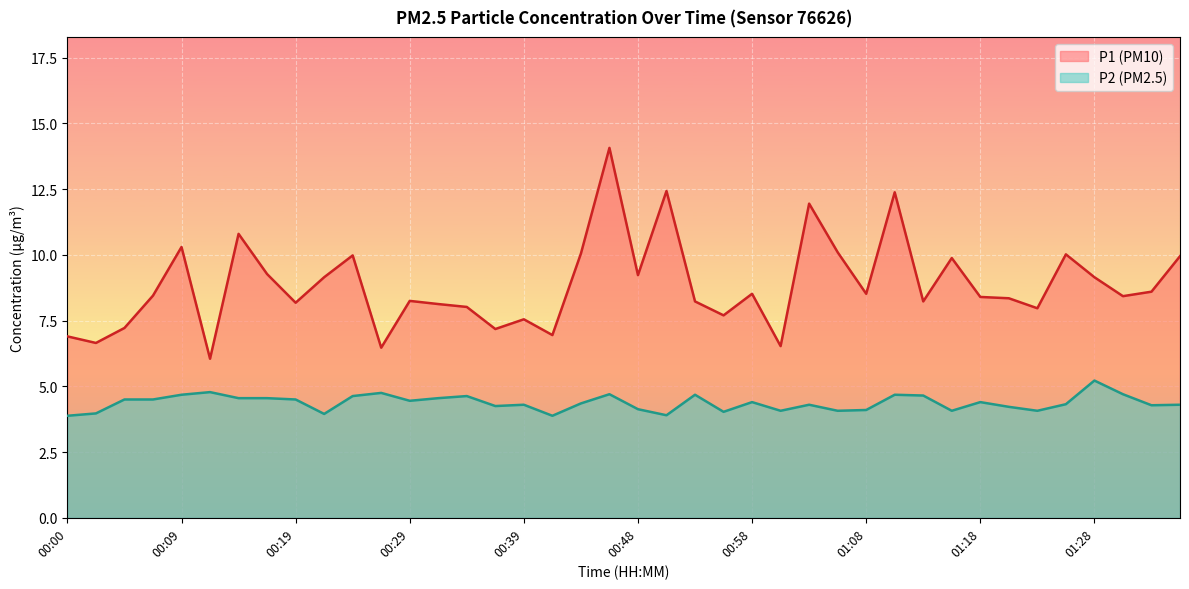

What is the difference between the P1 values at 00:02 and 01:35?

3.3